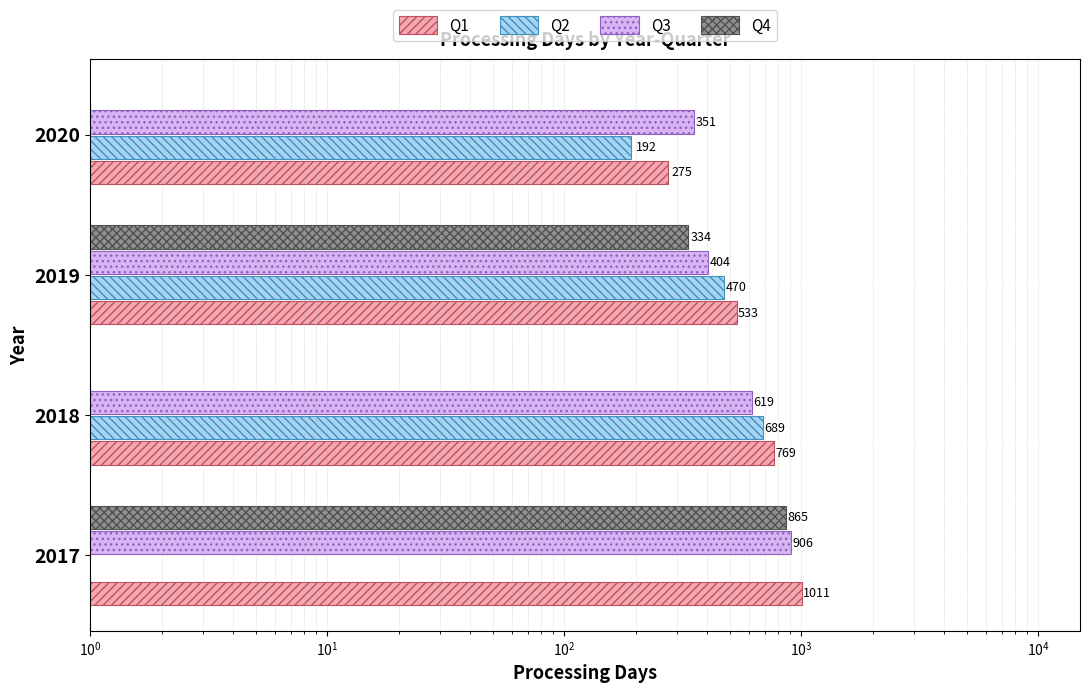

What is the value of the Q2 bar at the 3rd from the left?

470